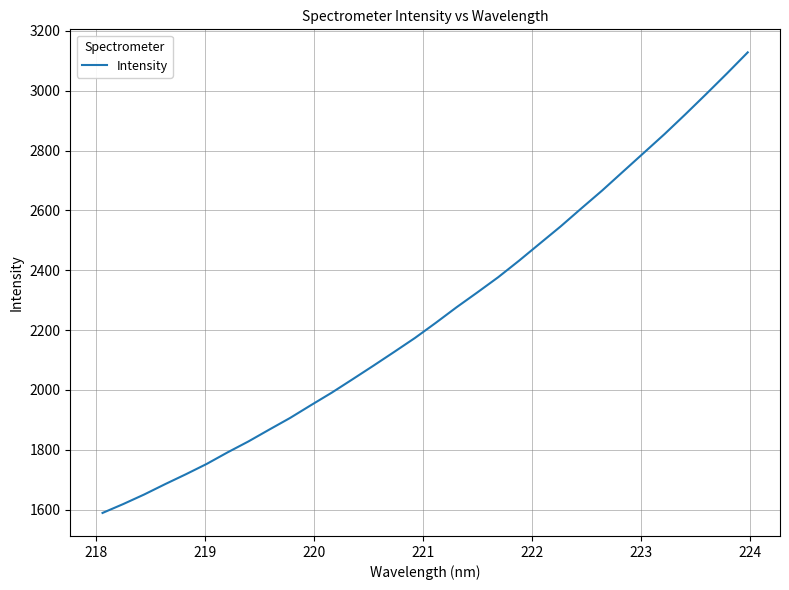

What is the difference between the maximum and minimum values?

1539.6